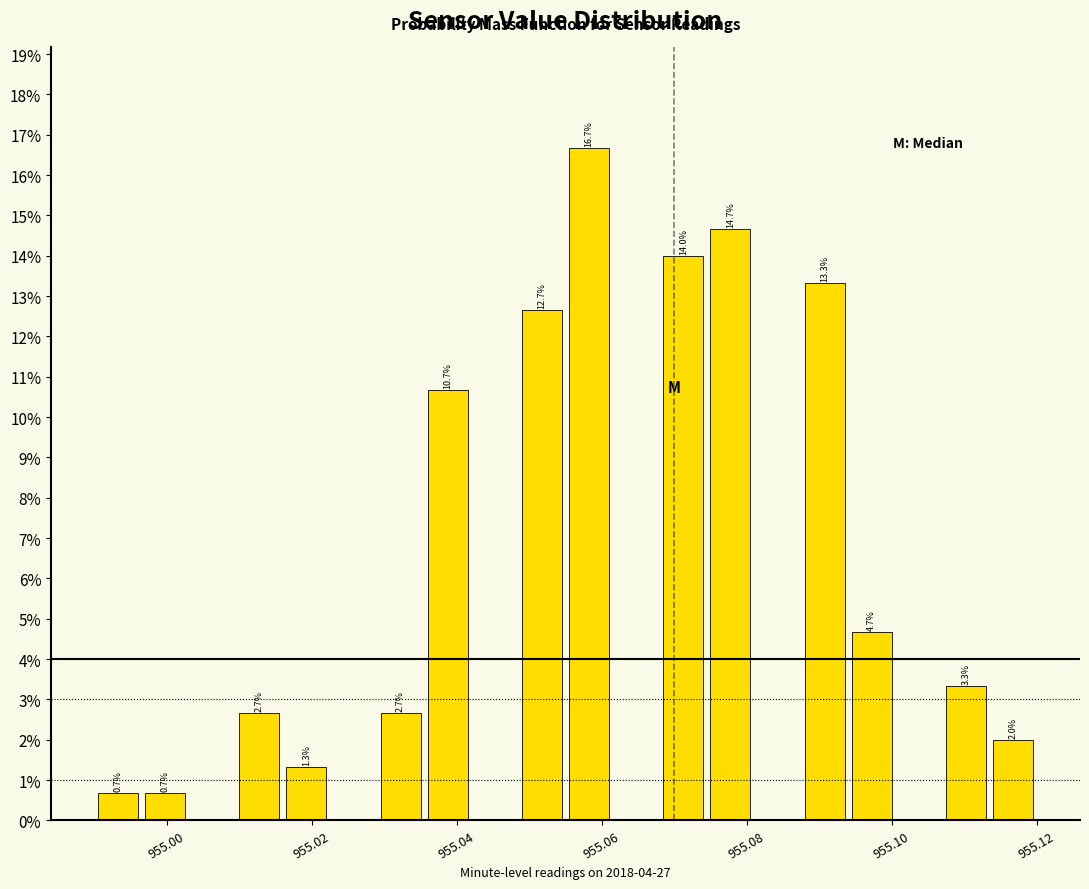

Around what value on the x-axis is the tallest bar? Give the approximate position of its centre, as read against the axis.

955.058